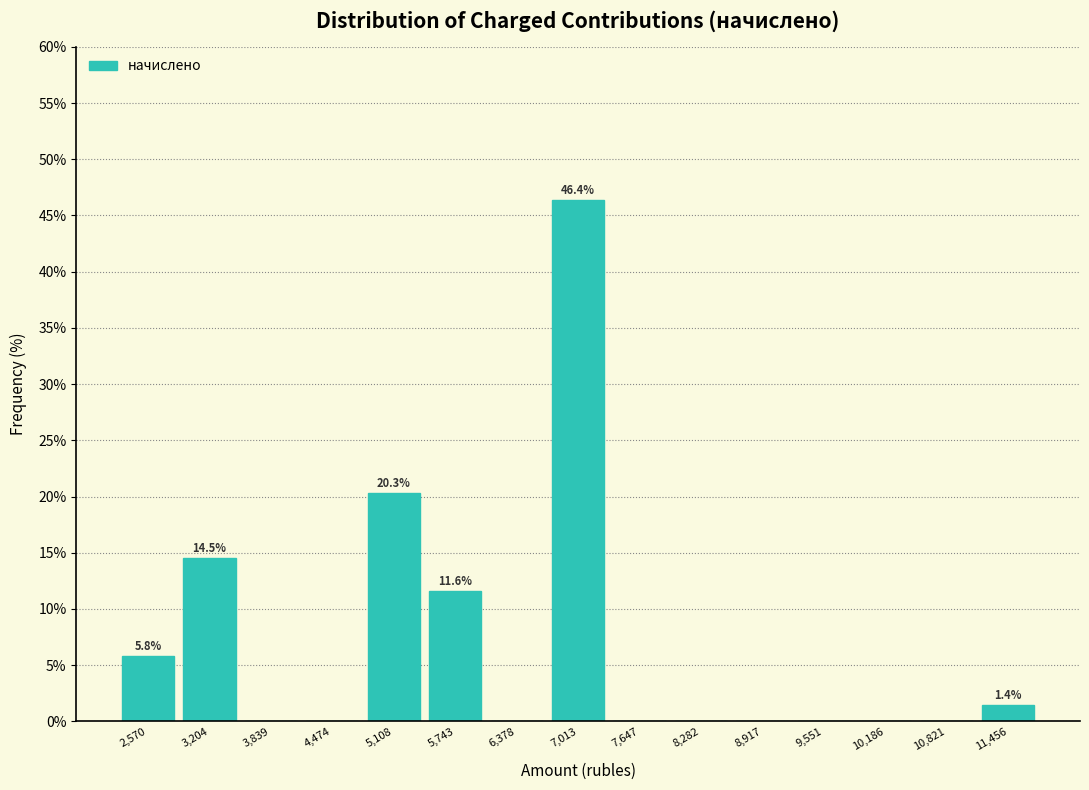

Over which range of the x-axis is the bar tallest?

6700 to 7300